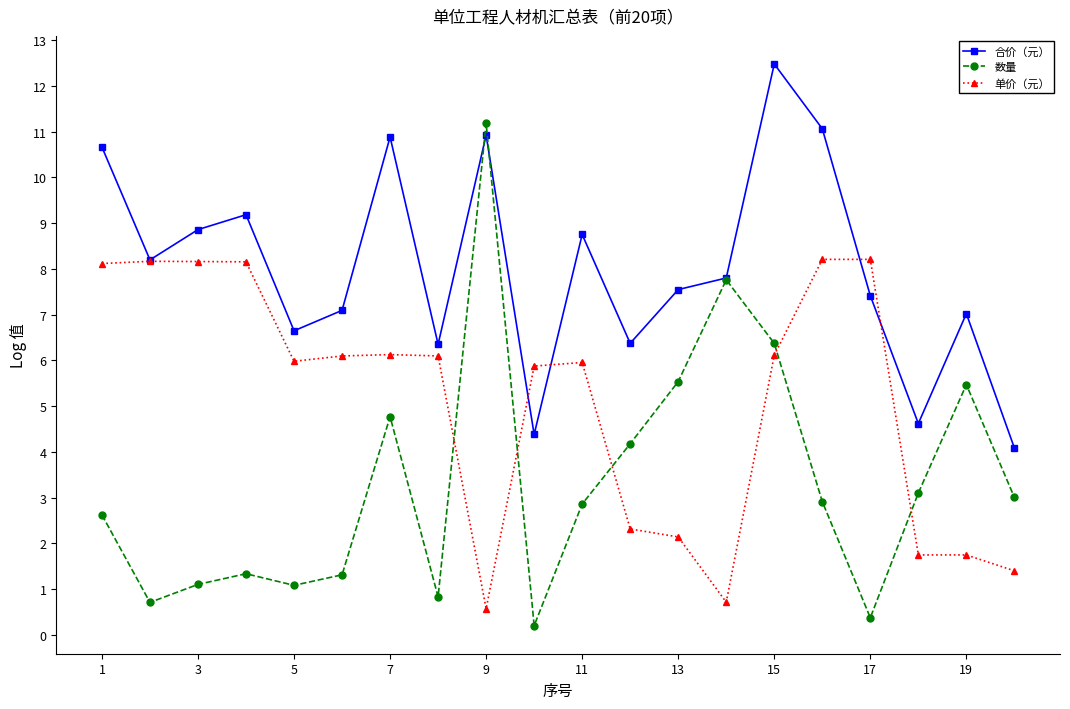

What is the difference between the second highest and minimum values in the 数量 series?

7.6